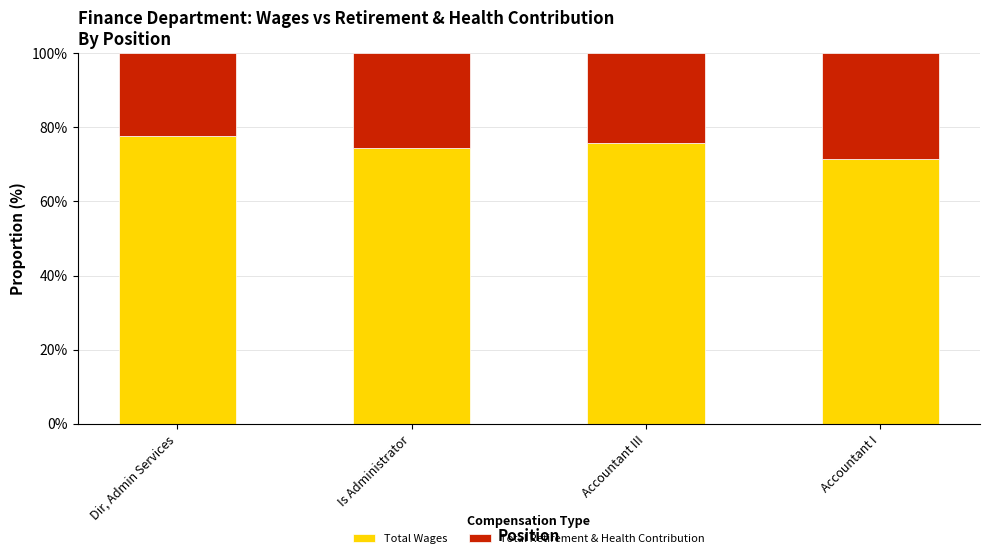

At which label does Total Wages first exceed 75?

Dir, Admin Services